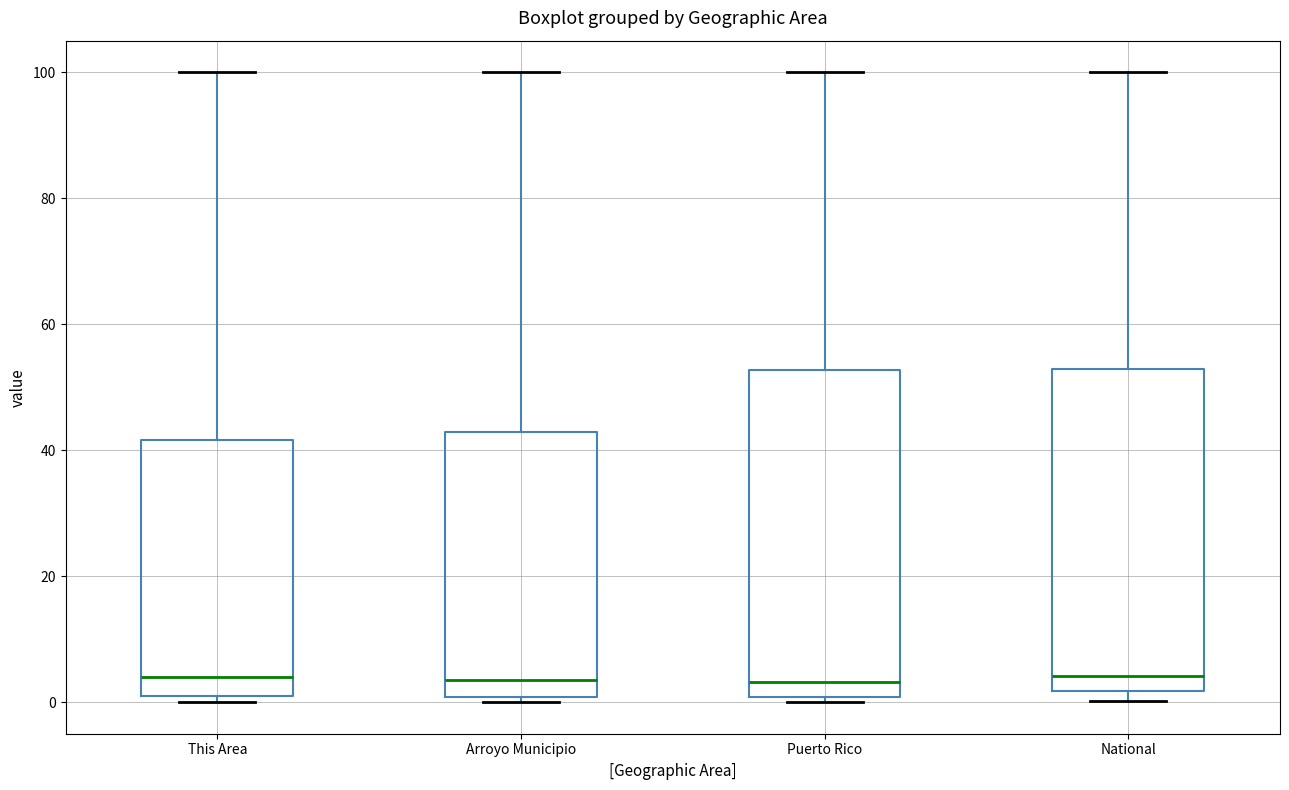

Where is the lower edge of the box for Arroyo Municipio on the y-axis? The values are not printed on the chart, so give them approximately, as read against the axis.

0